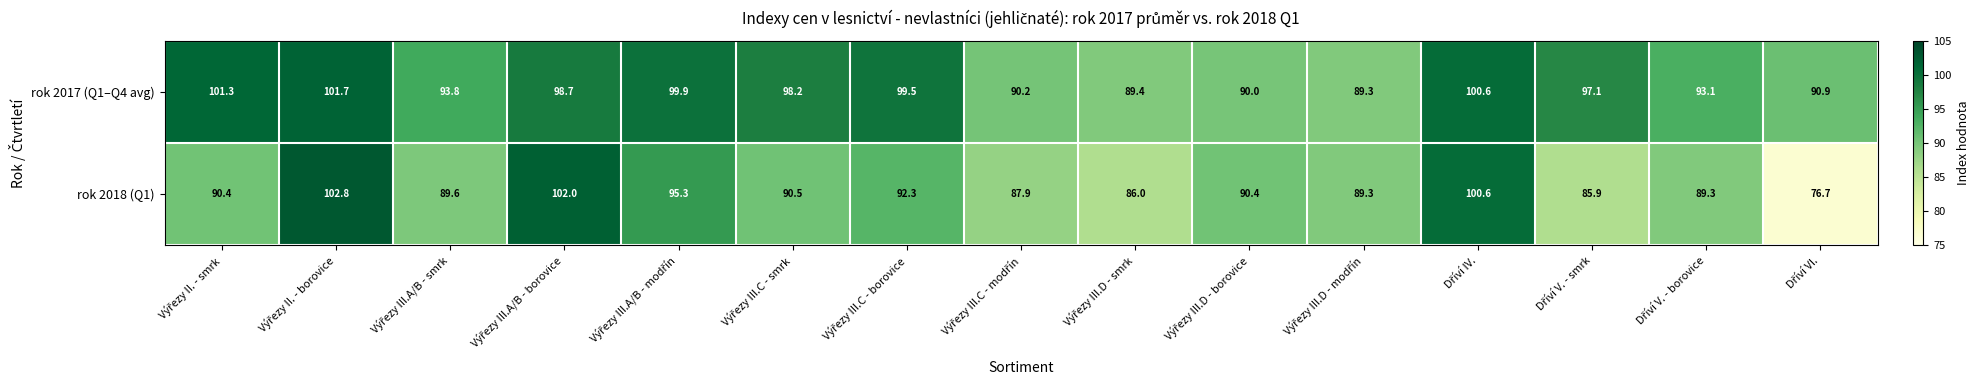

Reading right to left, what are all the values shown in this chart?

rok 2017 (Q1–Q4 avg): 90.9	93.1	97.1	100.6	89.3	90.0	89.4	90.2	99.5	98.2	99.9	98.7	93.8	101.7	101.3
rok 2018 (Q1): 76.7	89.3	85.9	100.6	89.3	90.4	86.0	87.9	92.3	90.5	95.3	102.0	89.6	102.8	90.4